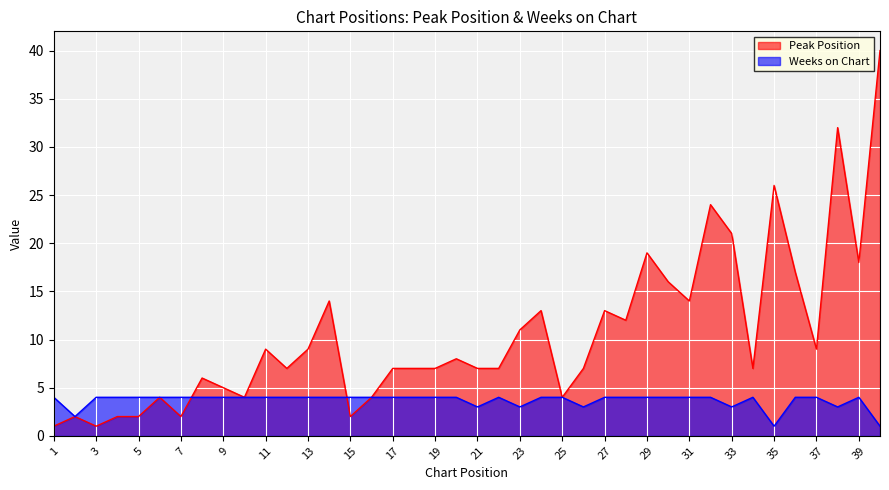

Where is Peak Position nearest to the value 20?

29